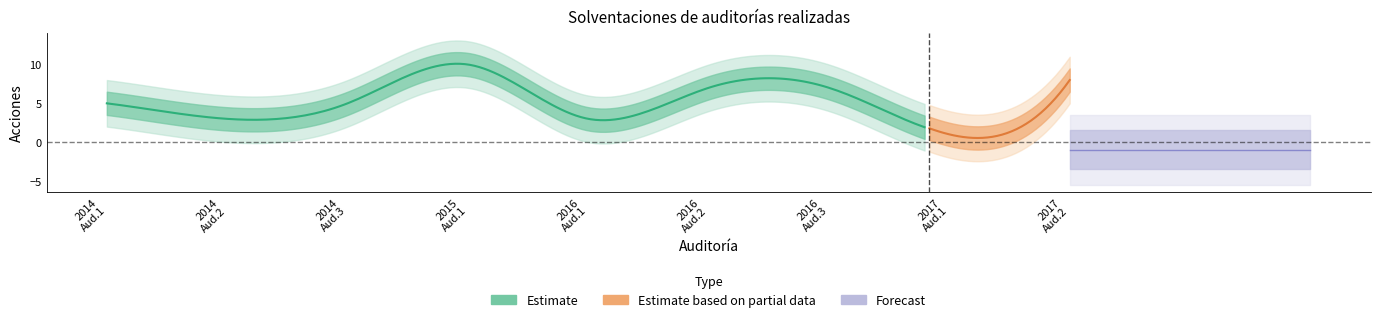

True or false: por_solventar and solventaciones cross at least once.

False